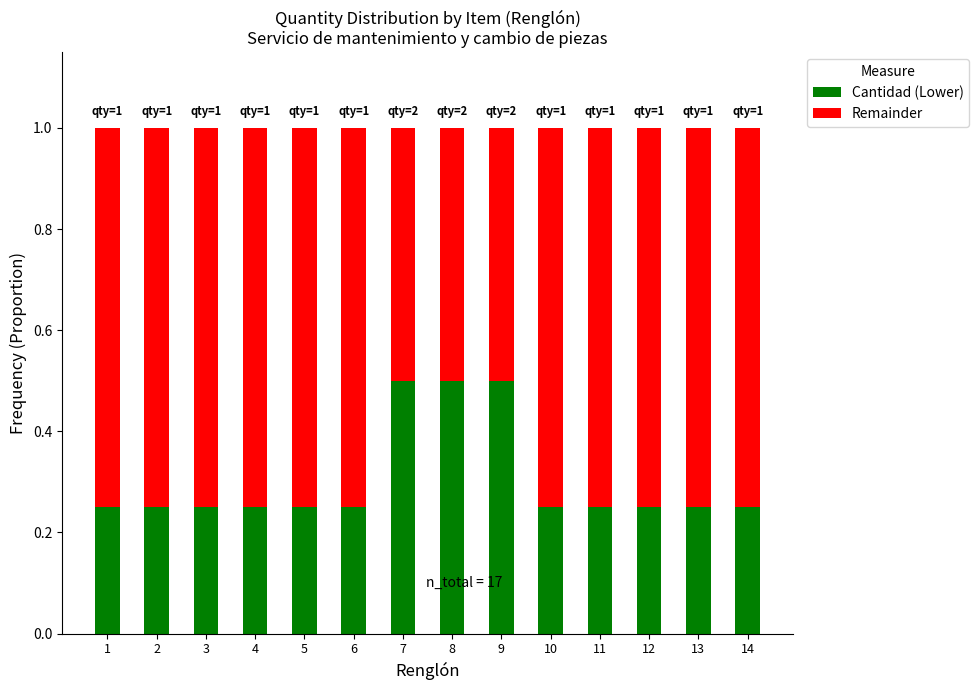

What is the highest value of the Cantidad (Lower) series?

0.5